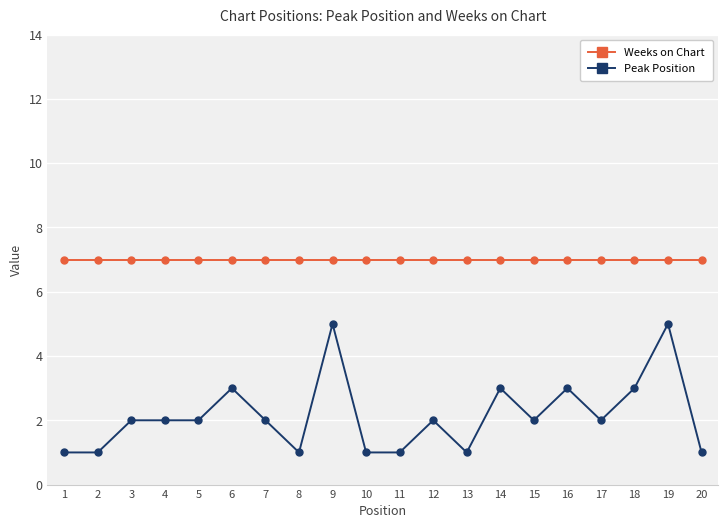

True or false: Weeks on Chart and Peak Position intersect in this chart.

False